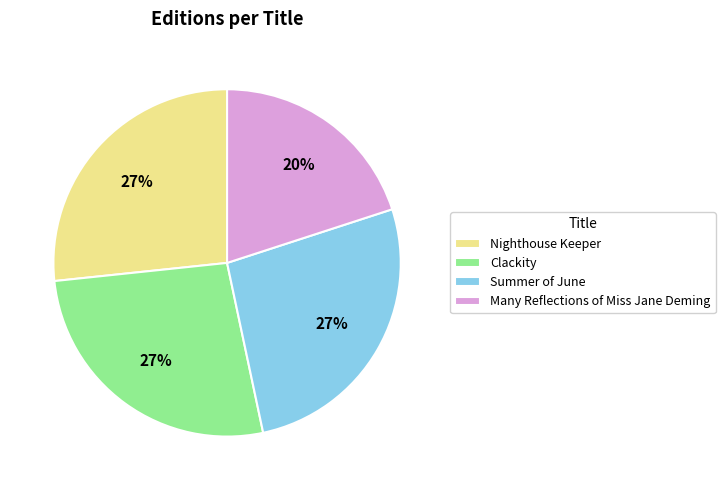

What is the ratio of the value at Summer of June to the value at Clackity?

1.0